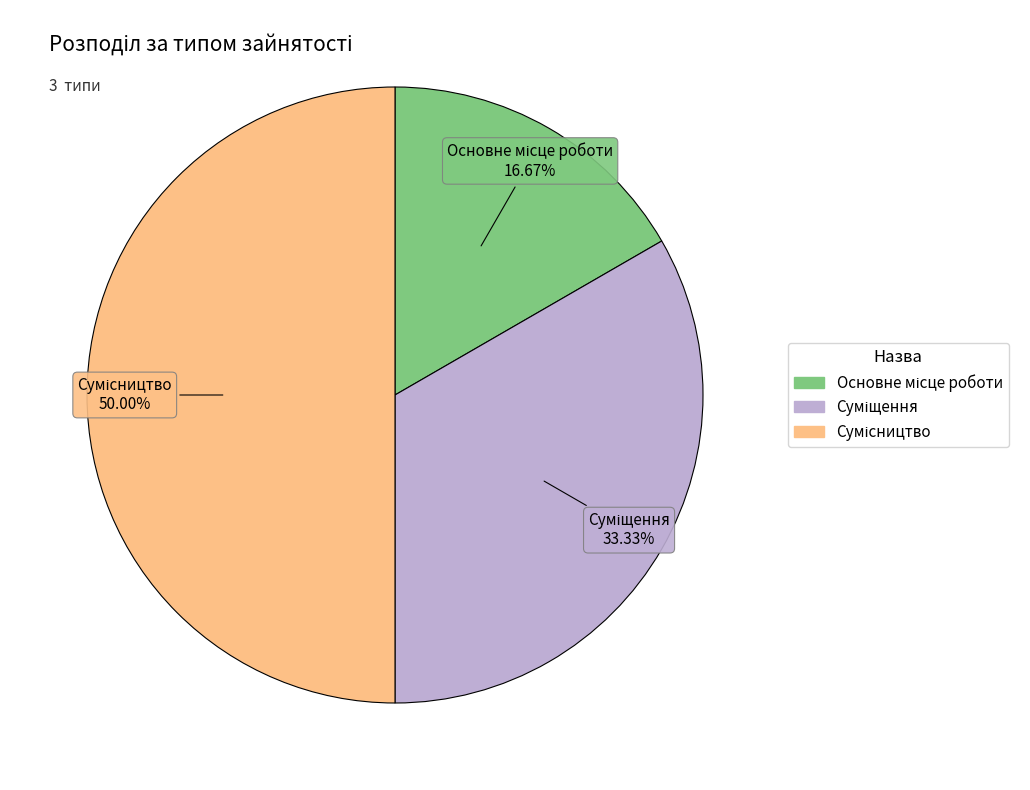

How many slices are in this pie chart?

3